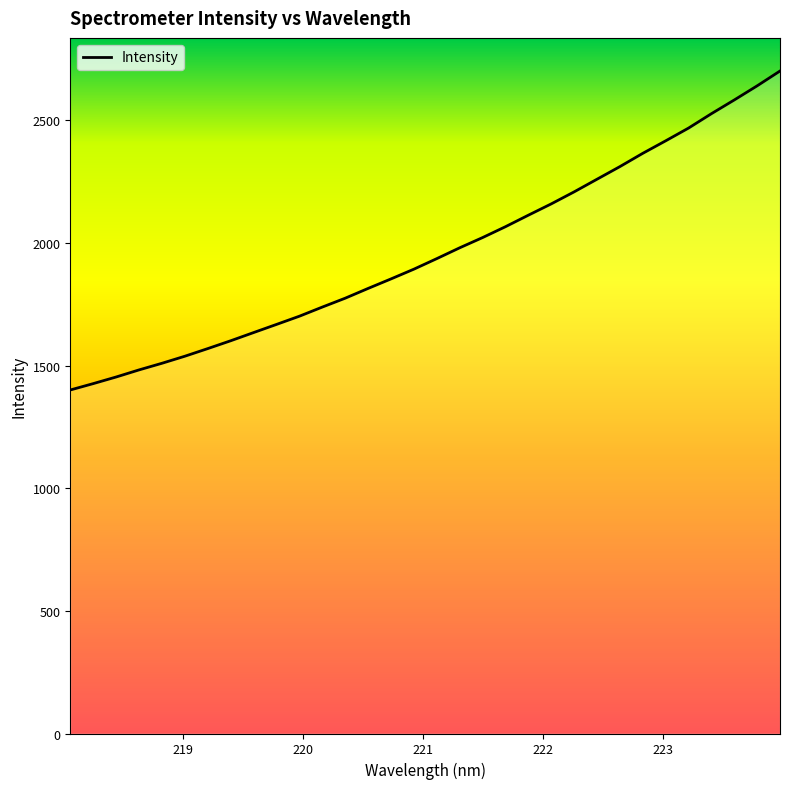

Reading left to right, extract all data points from this chart.

218.0596=1400.5	218.2508=1426.4	218.442=1453.4	218.6332=1482.3	218.8244=1509.4	219.0156=1538.1	219.2067=1569.2	219.3979=1601.2	219.589=1634.5	219.7801=1667.8	219.9712=1701.3	220.1623=1738.5	220.3533=1774.7	220.5444=1814.5	220.7354=1853.3	220.9264=1893.1	221.1174=1936.1	221.3083=1980.2	221.4993=2021.8	221.6902=2066.2	221.8812=2113.1	222.0721=2159.2	222.263=2208.2	222.4538=2259.7	222.6447=2311.2	222.8355=2365.3	223.0264=2416.2	223.2172=2468.2	223.408=2526.9	223.5987=2582.8	223.7895=2640.4	223.9802=2700.9